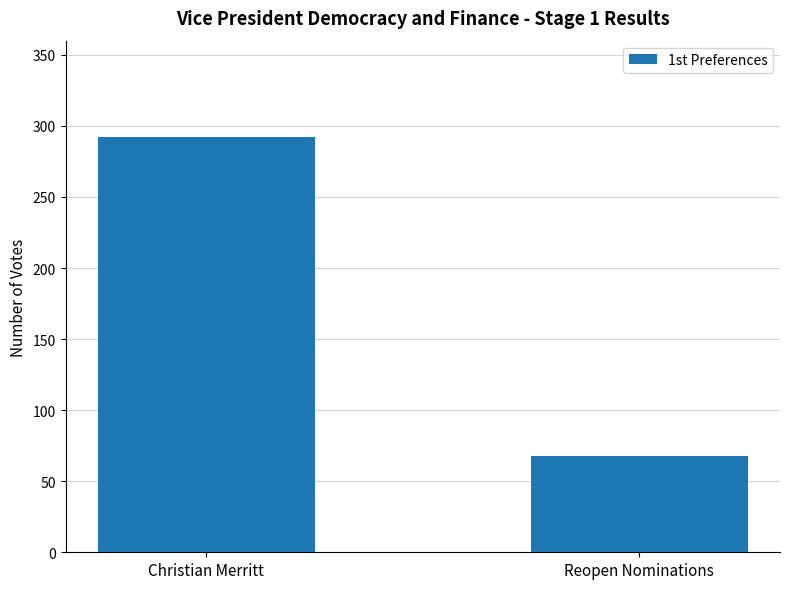

Rank the categories by value from lowest to highest.

Reopen Nominations, Christian Merritt